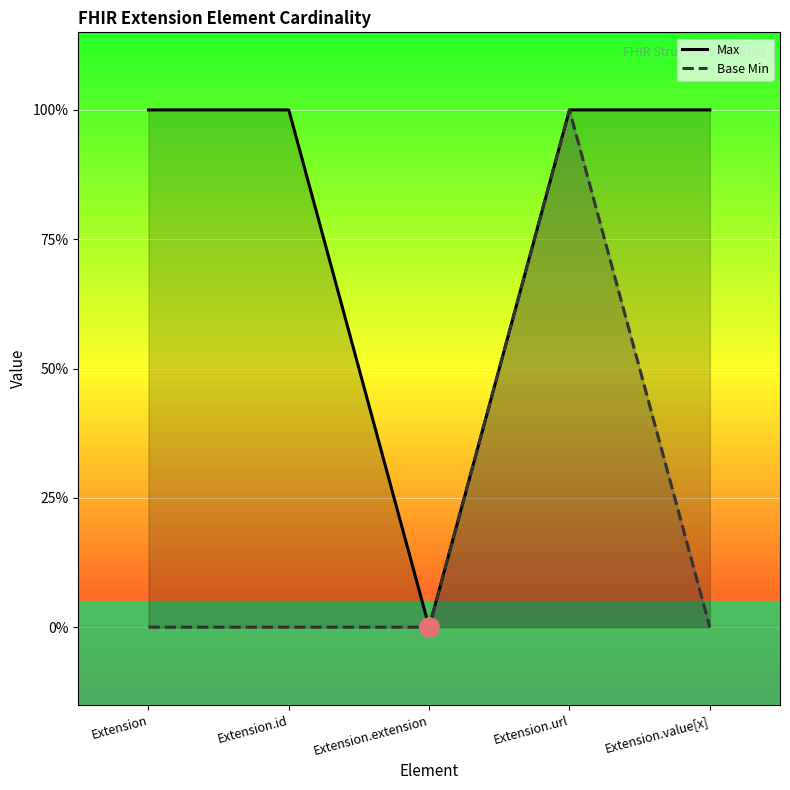

True or false: Base Min and Max cross at least once.

False